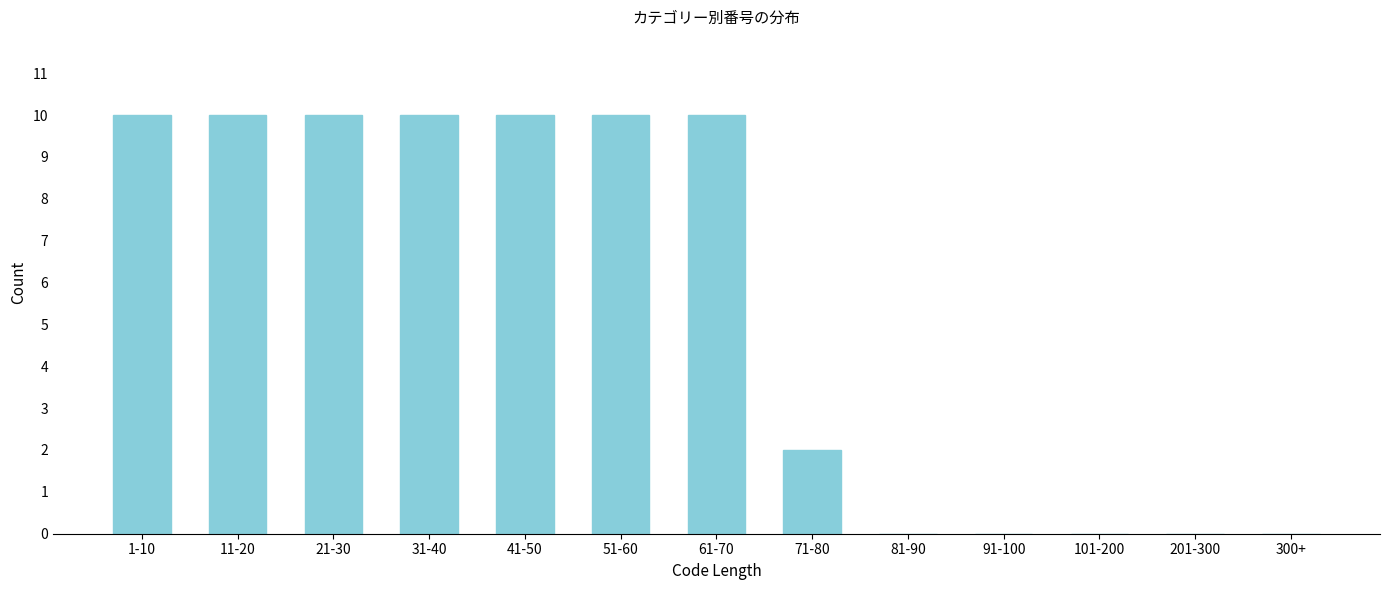

Reading right to left, what are all the values shown in this chart?

300+=0	201-300=0	101-200=0	91-100=0	81-90=0	71-80=2	61-70=10	51-60=10	41-50=10	31-40=10	21-30=10	11-20=10	1-10=10